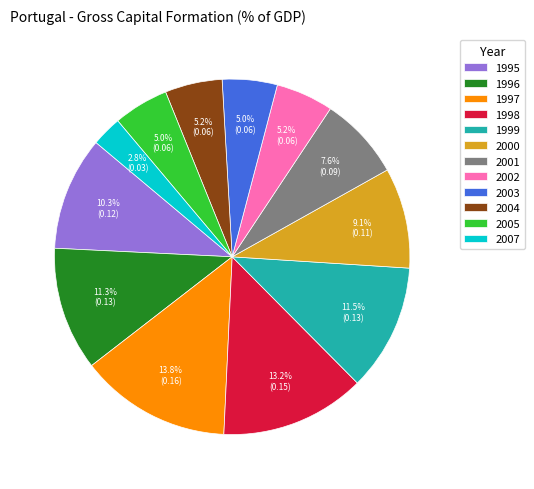

Is there any slice that represents more than half of the pie?

No